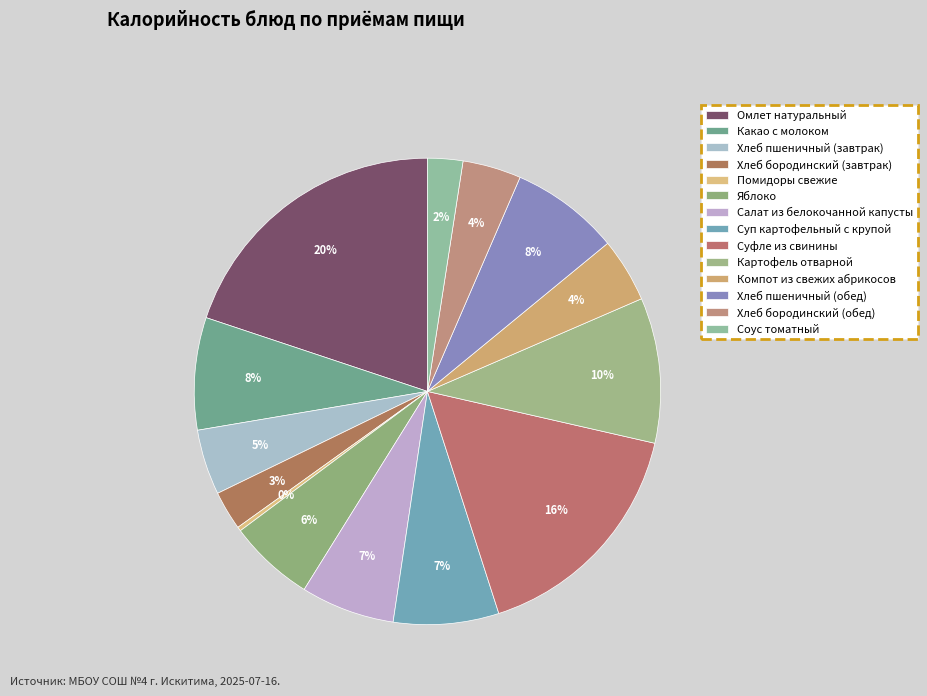

How many segments does this pie chart have?

14